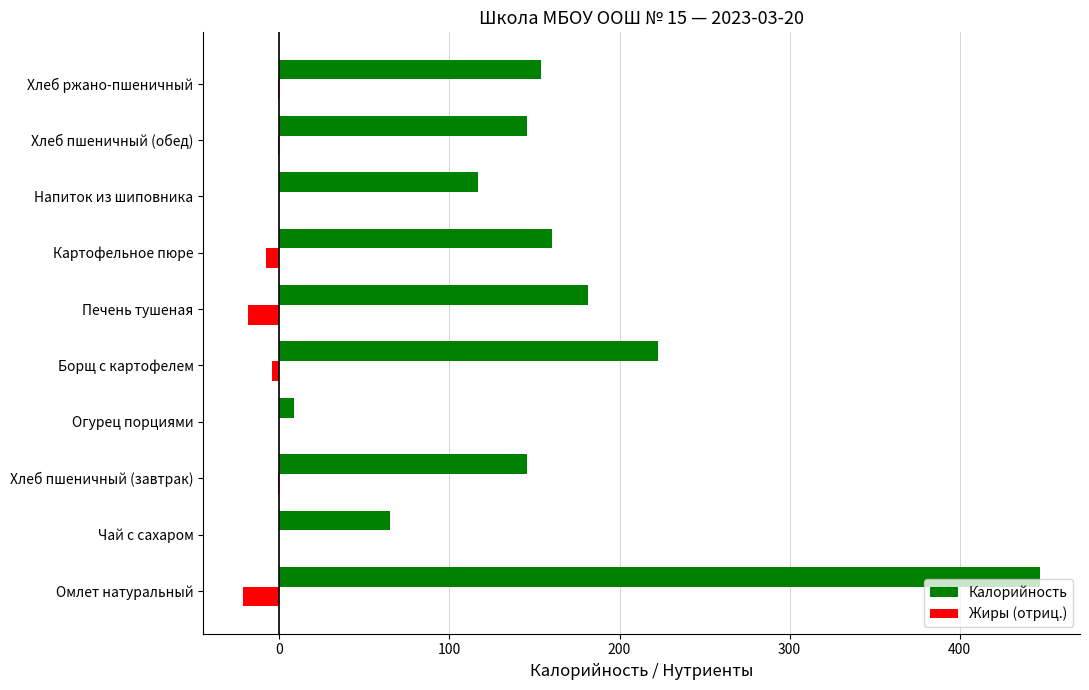

What is the sum of all Жиры (отриц.) values?

-53.7